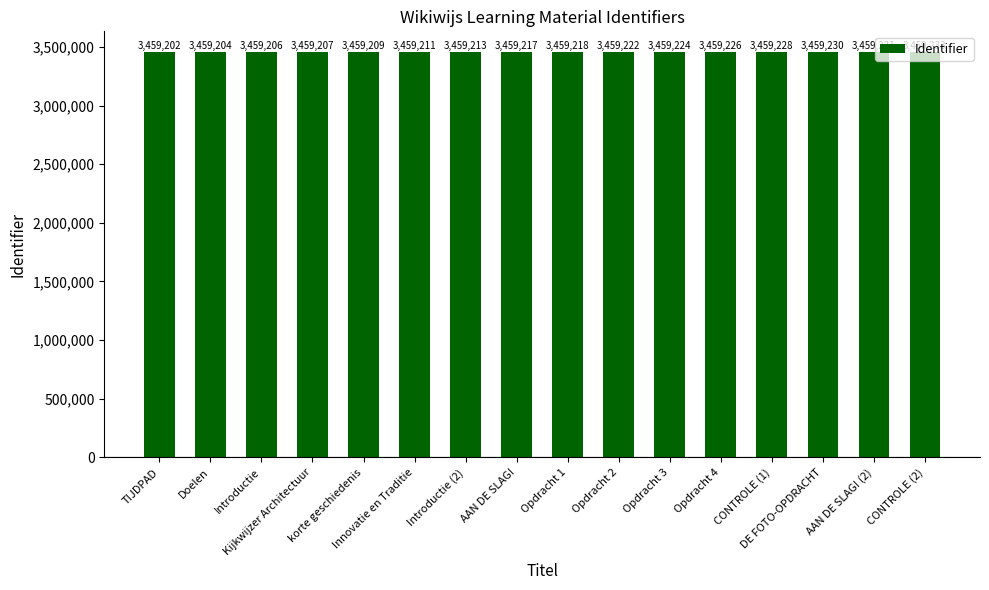

Reading left to right, transcribe all the data shown in this chart.

3459202	3459204	3459206	3459207	3459209	3459211	3459213	3459217	3459218	3459222	3459224	3459226	3459228	3459230	3459231	3459233